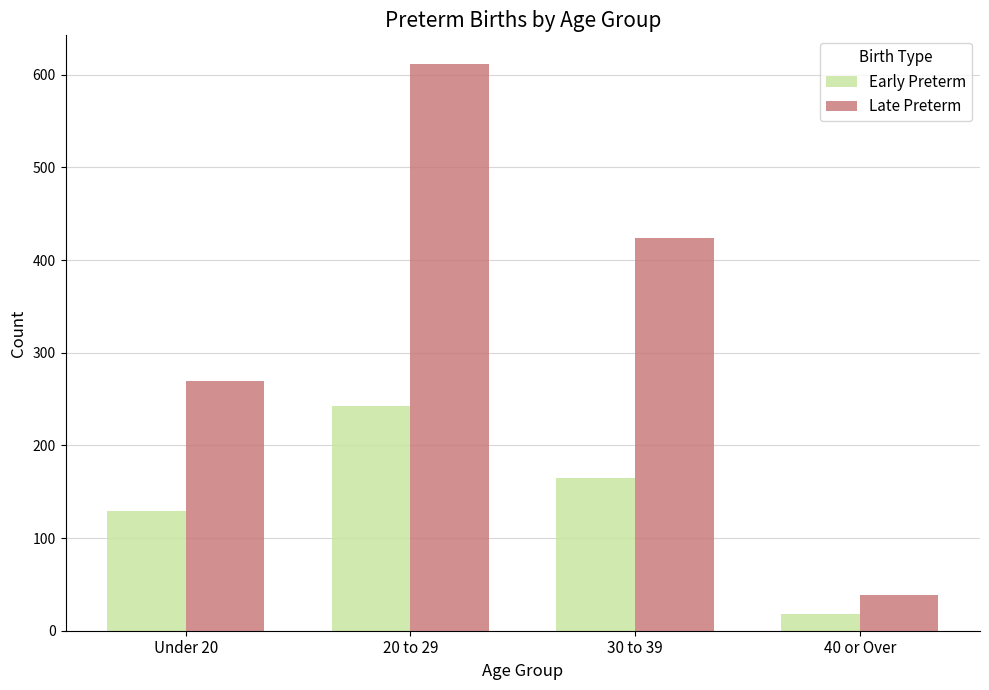

Which series has the largest range (max minus min)?

Late Preterm